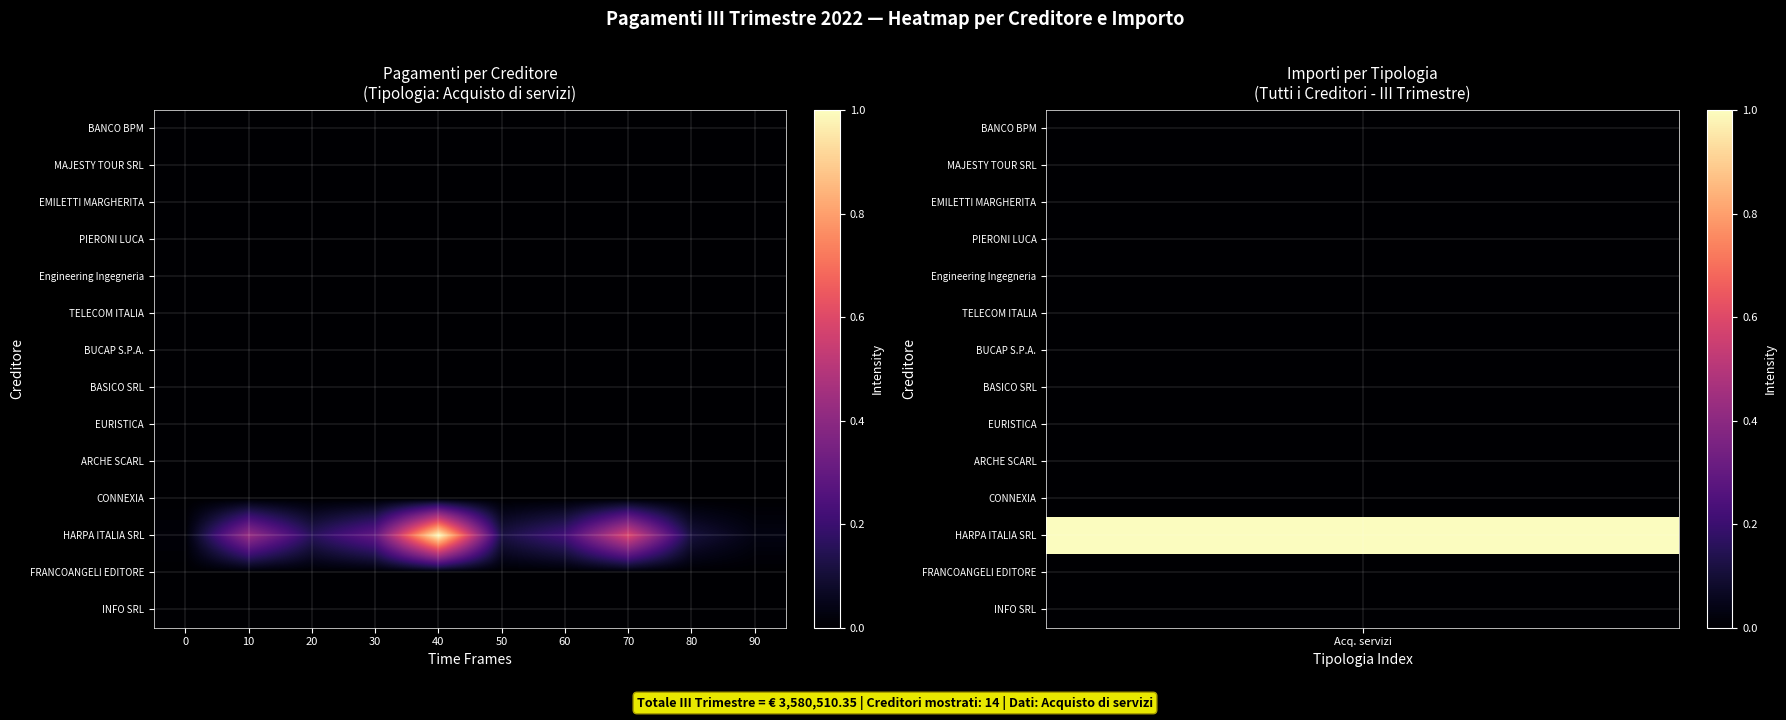

Which has a higher value, 30 or 20?

20